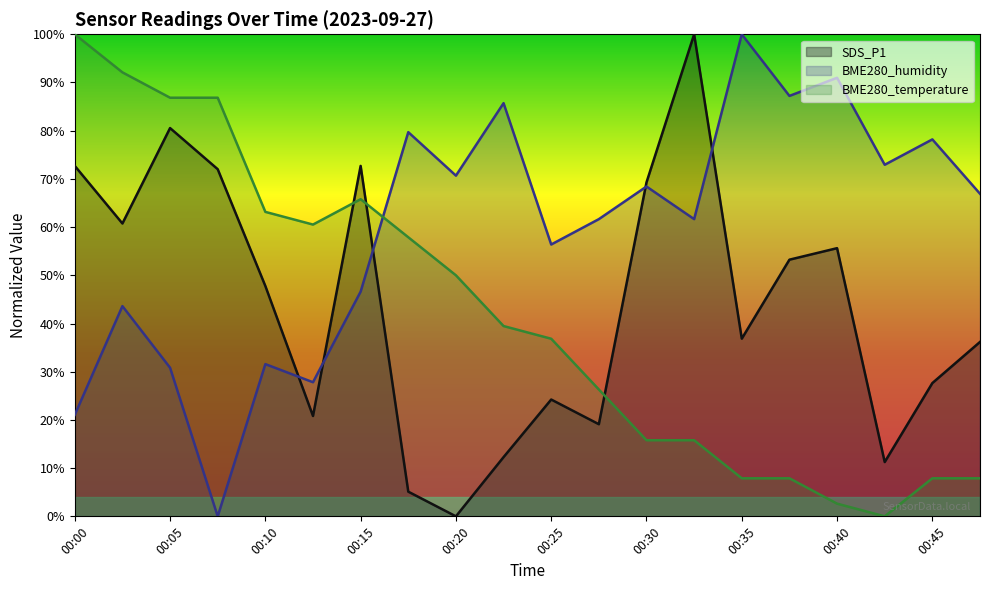

In BME280_temperature, how many points are higher than both neighbors (excluding endpoints)?

1